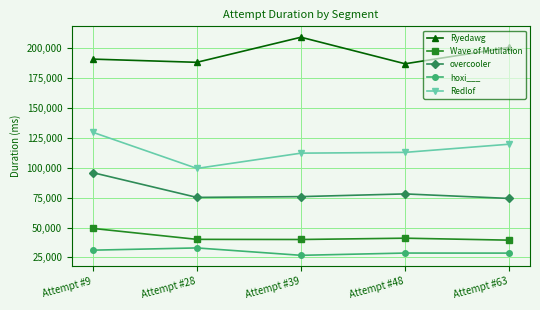

How many lines are shown in the chart?

5